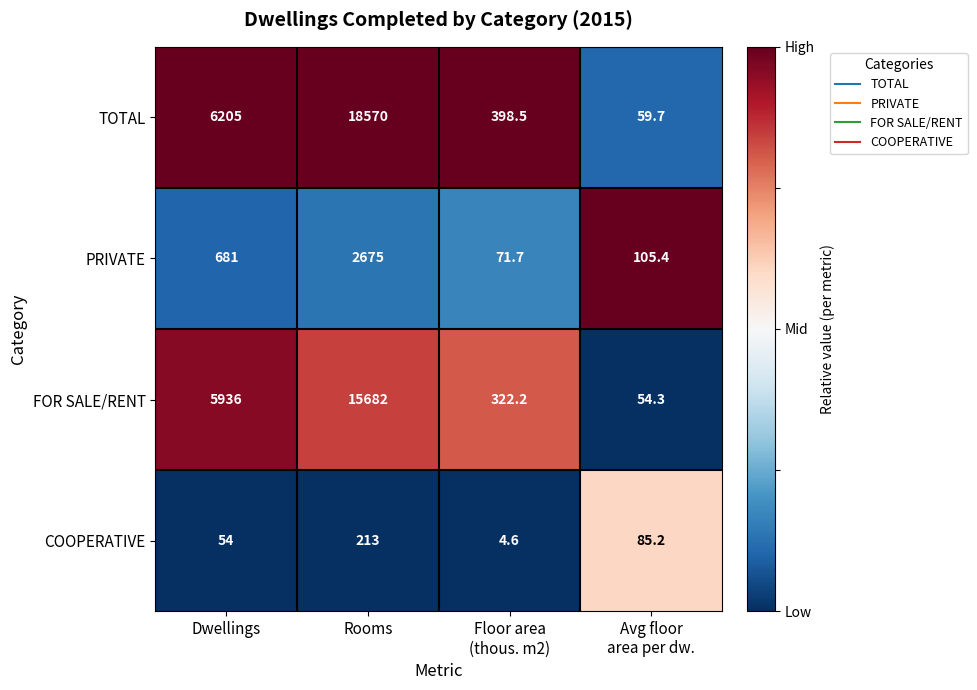

How many COOPERATIVE values are between 54 and 213?

3